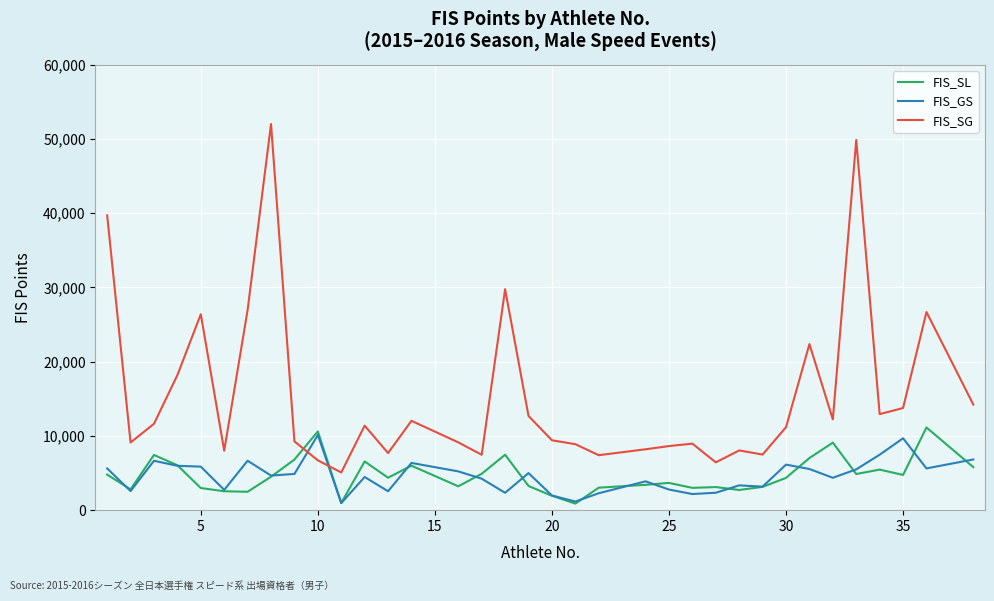

Which series has the largest range (max minus min)?

FIS_SG